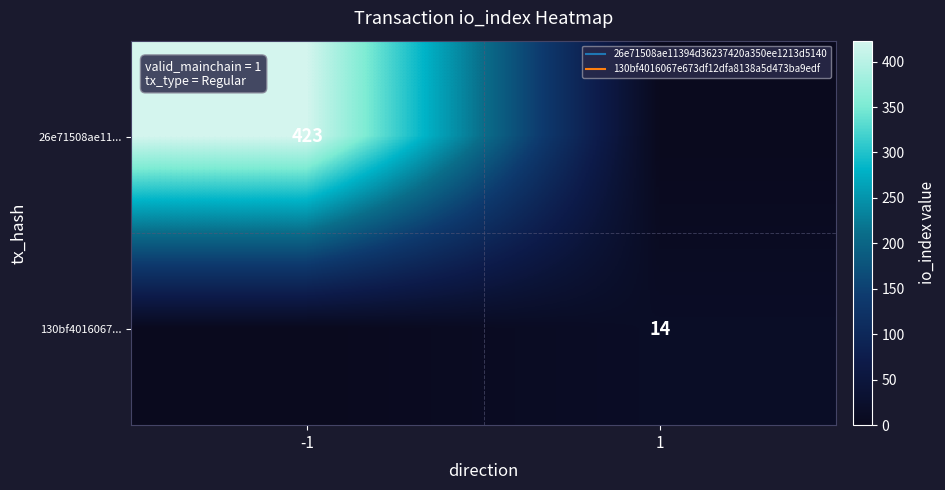

Which series has the largest total across all categories?

26e71508ae11...